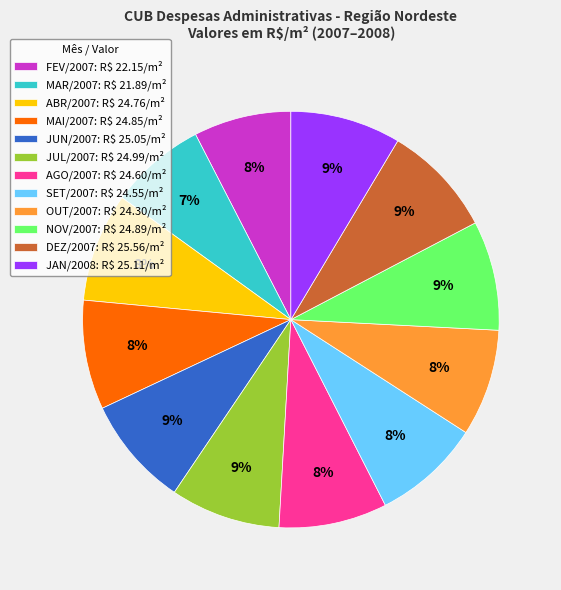

To the nearest percent, what percentage of the pie is JUN/2007?

9%